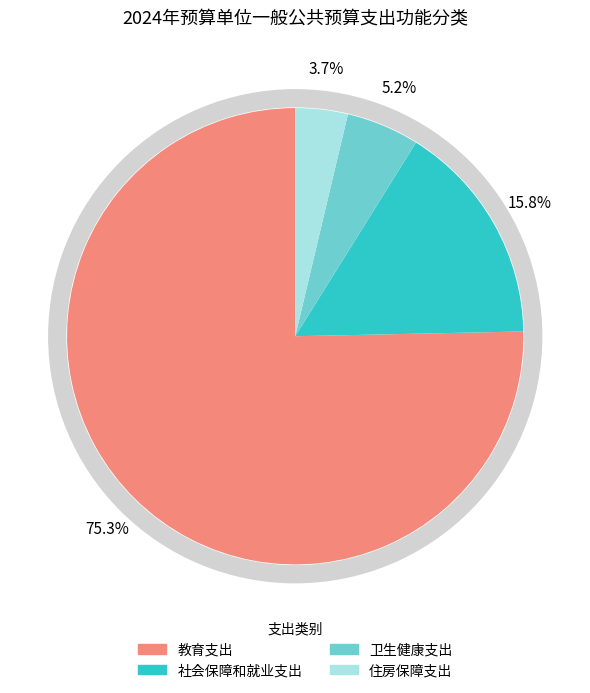

How much of the chart is everything except 教育支出?

24.7%